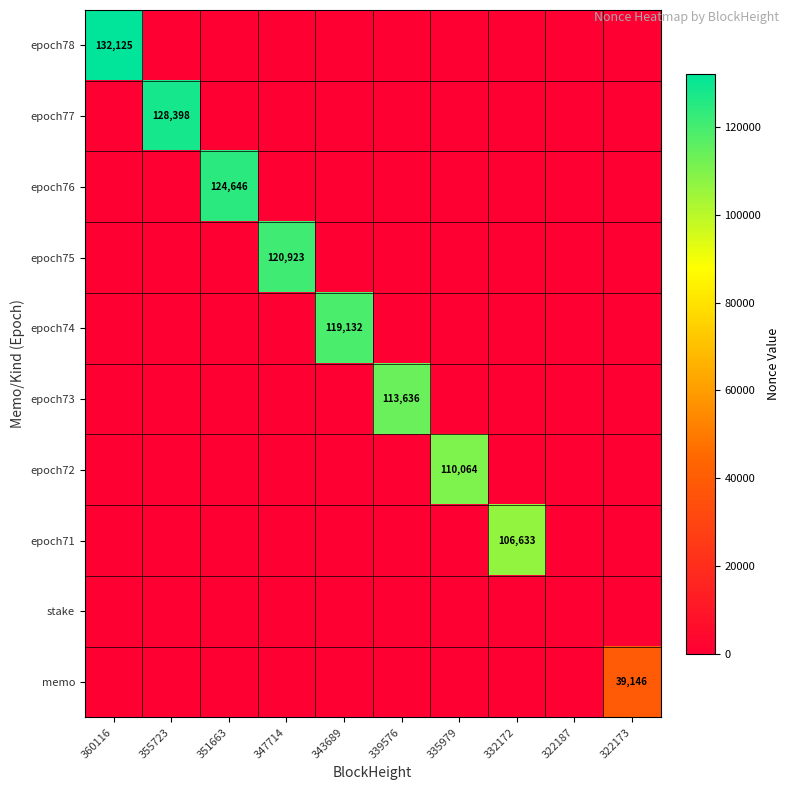

Which label corresponds to the largest value in the chart?

360116